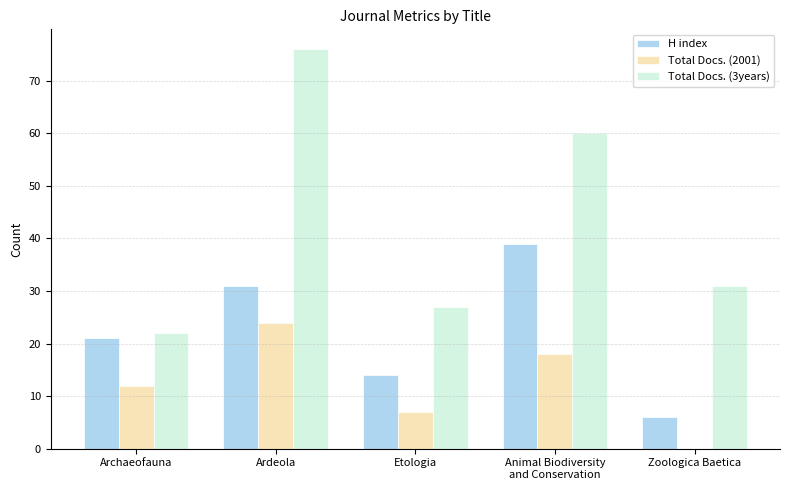

At which category is the sum across all series the highest?

Ardeola